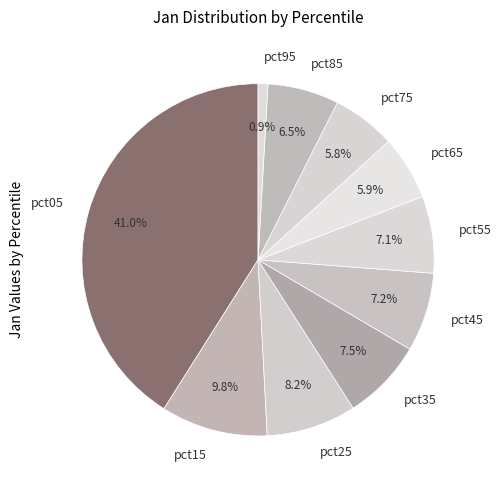

Is there any slice that represents more than half of the pie?

No